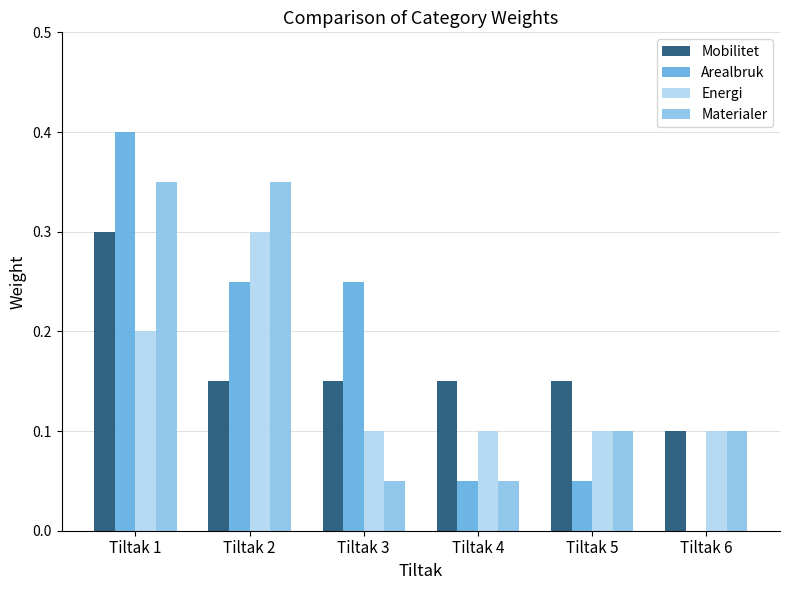

What is the greatest value displayed?

0.4